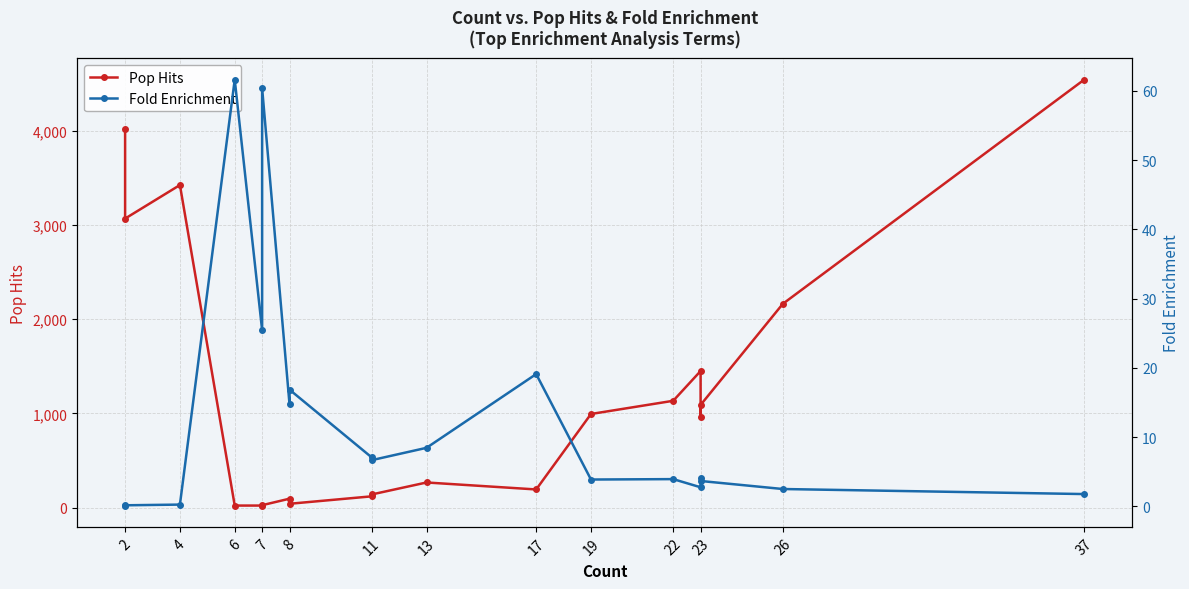

Which series changed the most between 2 and 23?

Pop Hits